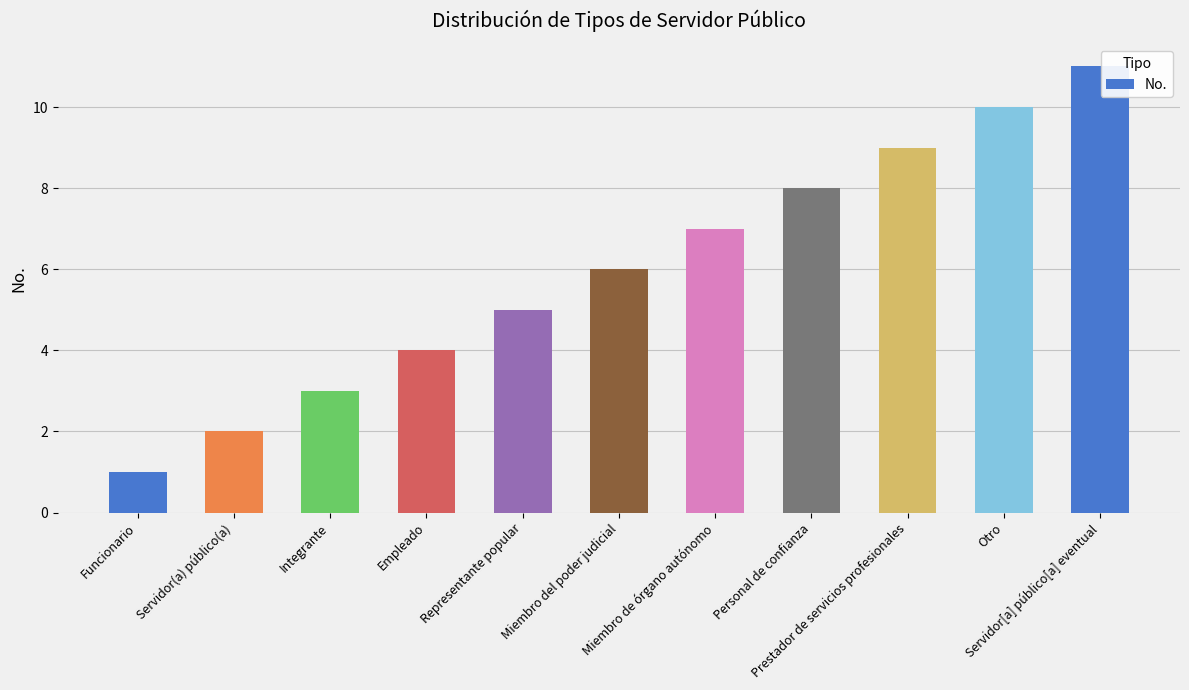

What is the difference between the maximum and minimum values?

10